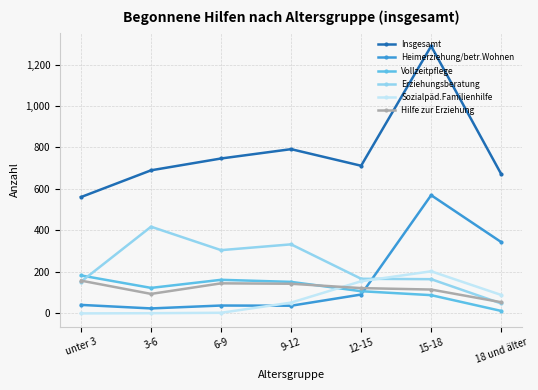

In Vollzeitpflege, how many points are lower than both neighbors (excluding endpoints)?

1